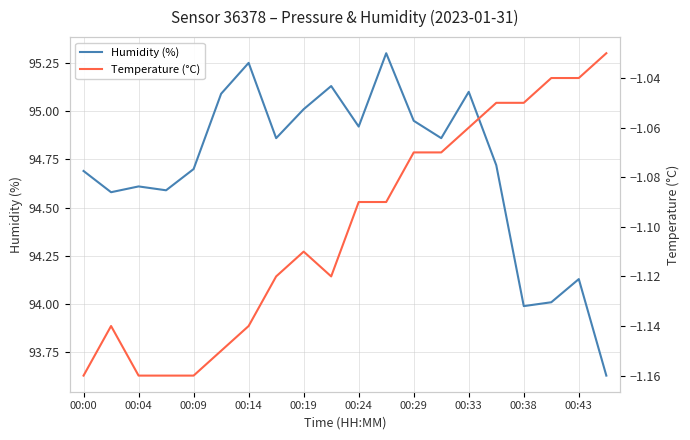

The value of Humidity (%) at 00:43 is 65.7. True or false?

False